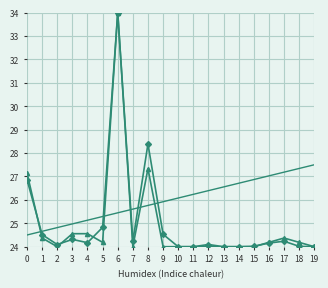

What is the greatest value displayed?

34.0